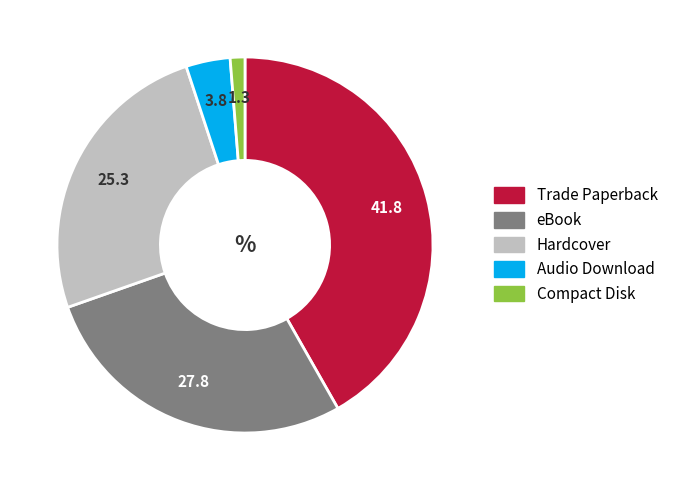

How many slices are in this pie chart?

5